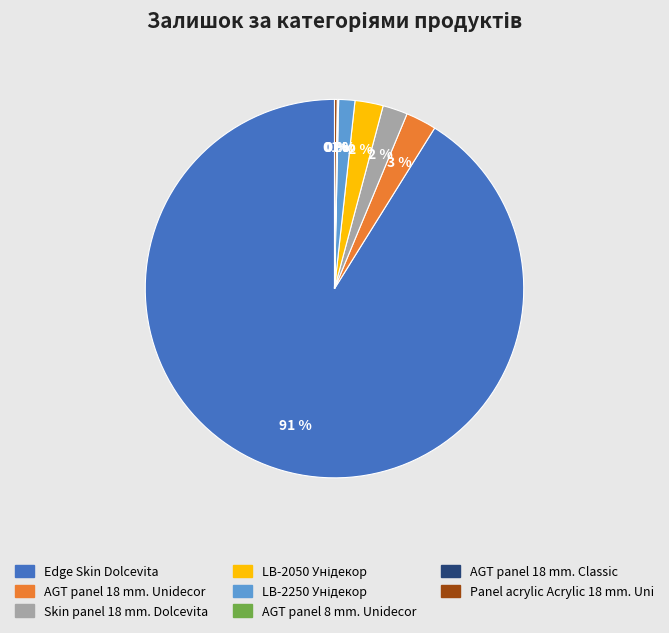

The AGT panel 18 mm. Unidecor slice represents 3% of the pie. True or false?

True